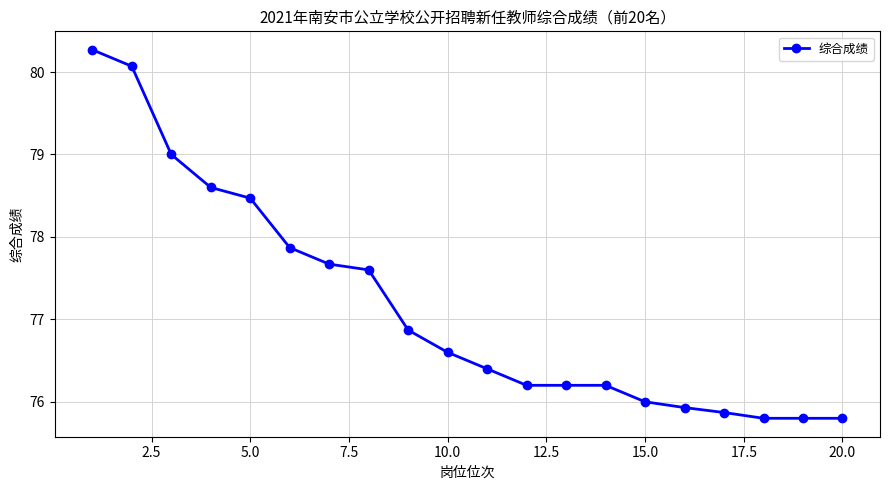

What is the maximum value shown in the chart?

80.3